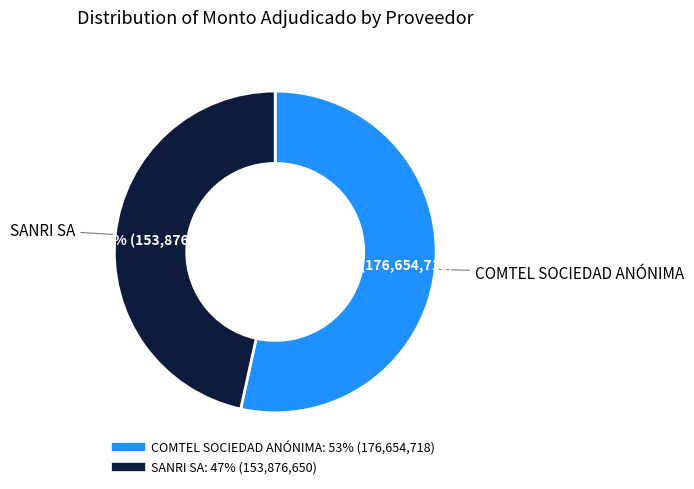

What is the majority slice?

COMTEL SOCIEDAD ANÓNIMA